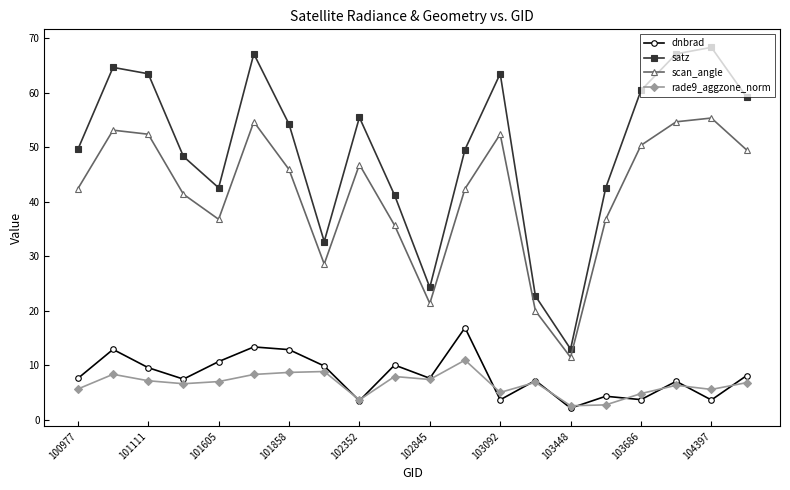

True or false: satz and rade9_aggzone_norm cross at least once.

False